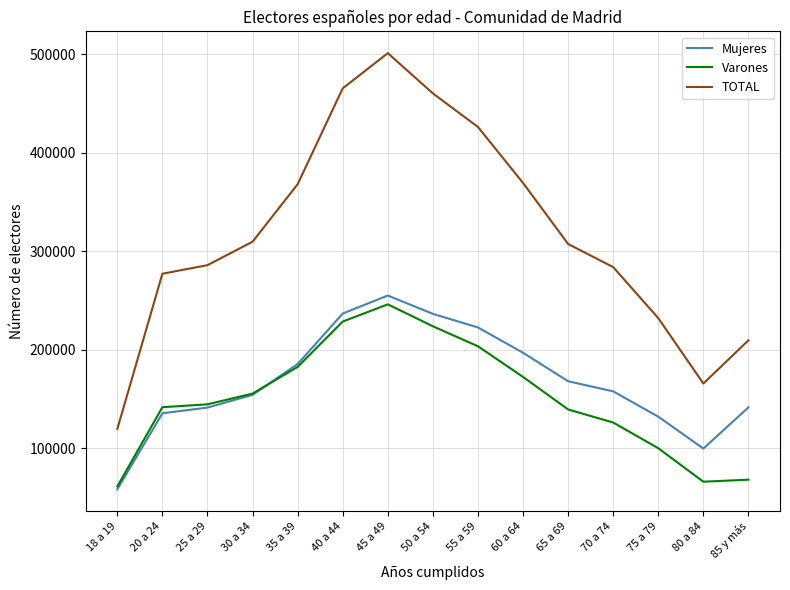

List the series in order of their peak value, highest first.

TOTAL, Mujeres, Varones